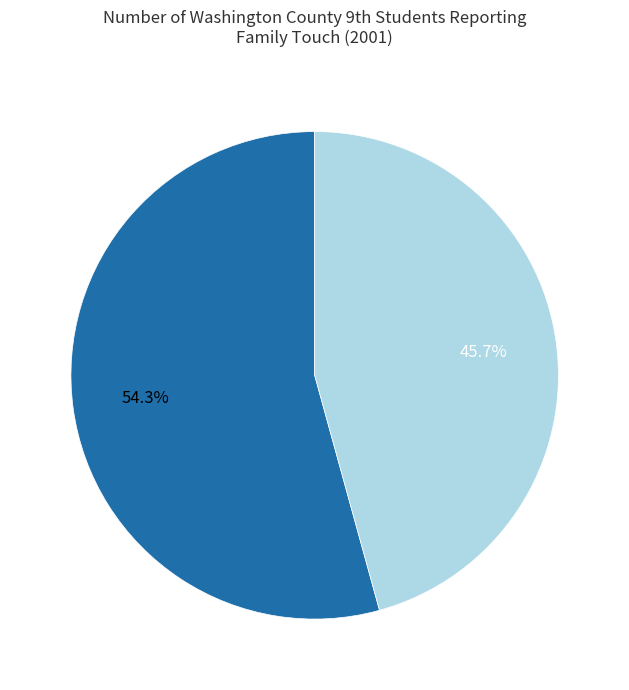

To the nearest percent, what is the difference between the Male and Female slice percentages?

9%